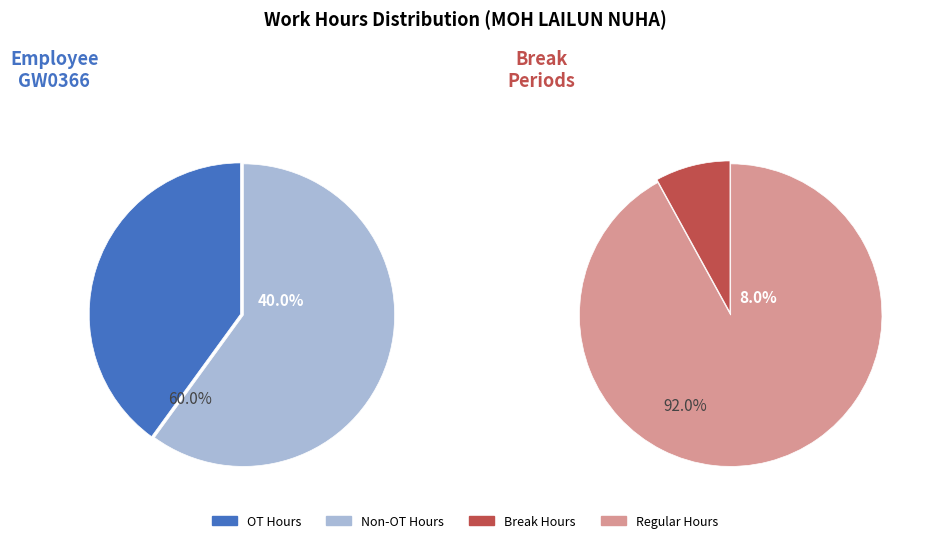

The 8-Tue slice represents 5% of the pie. True or false?

False